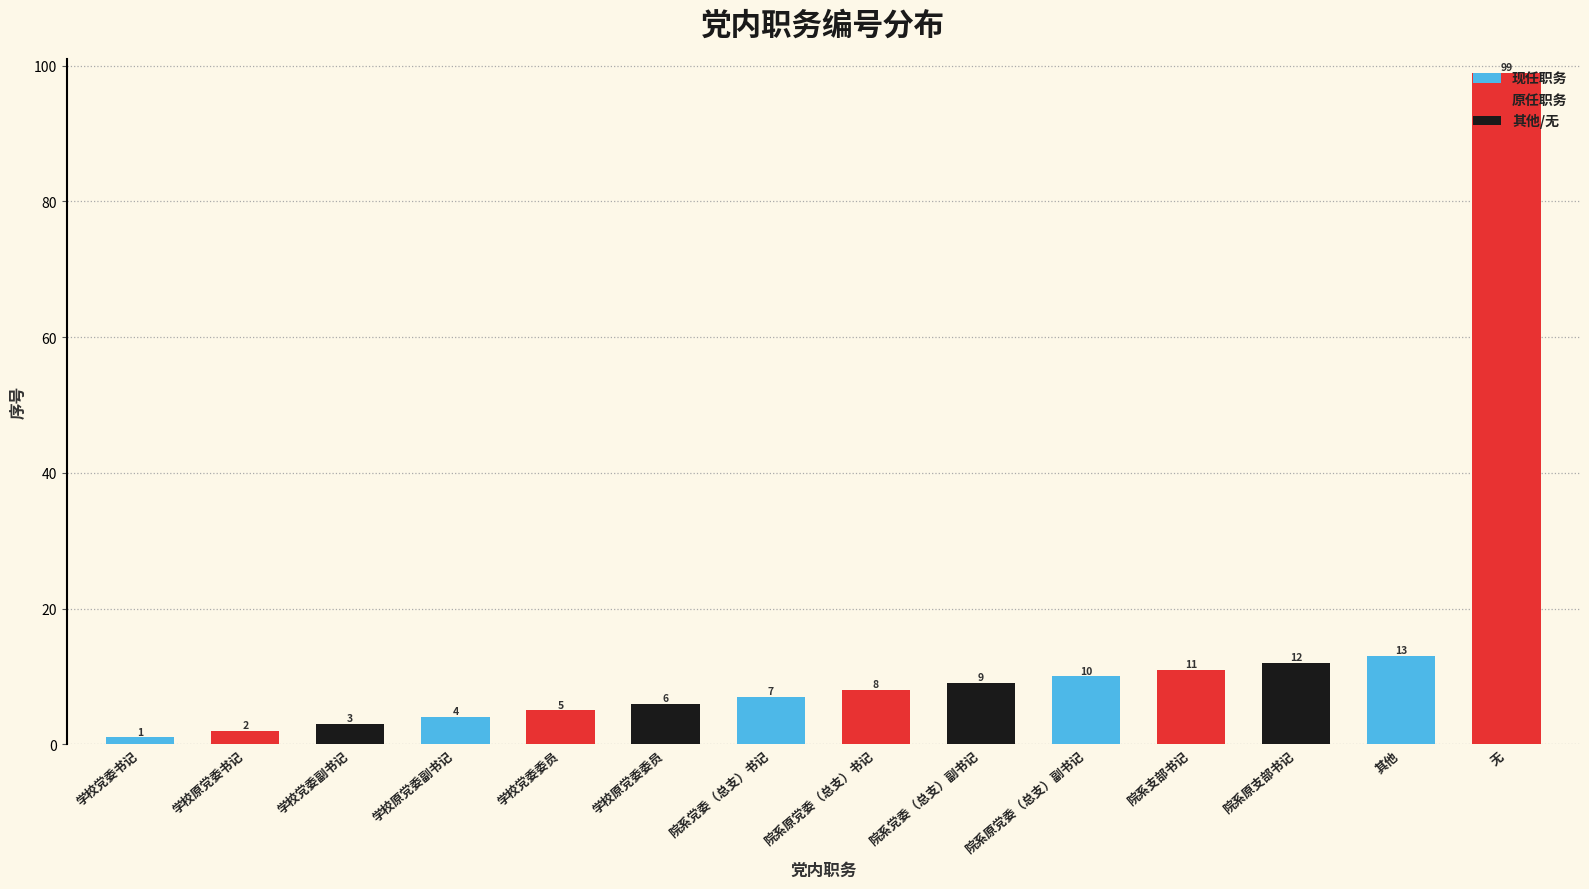

Does the chart contain stacked bars?

No